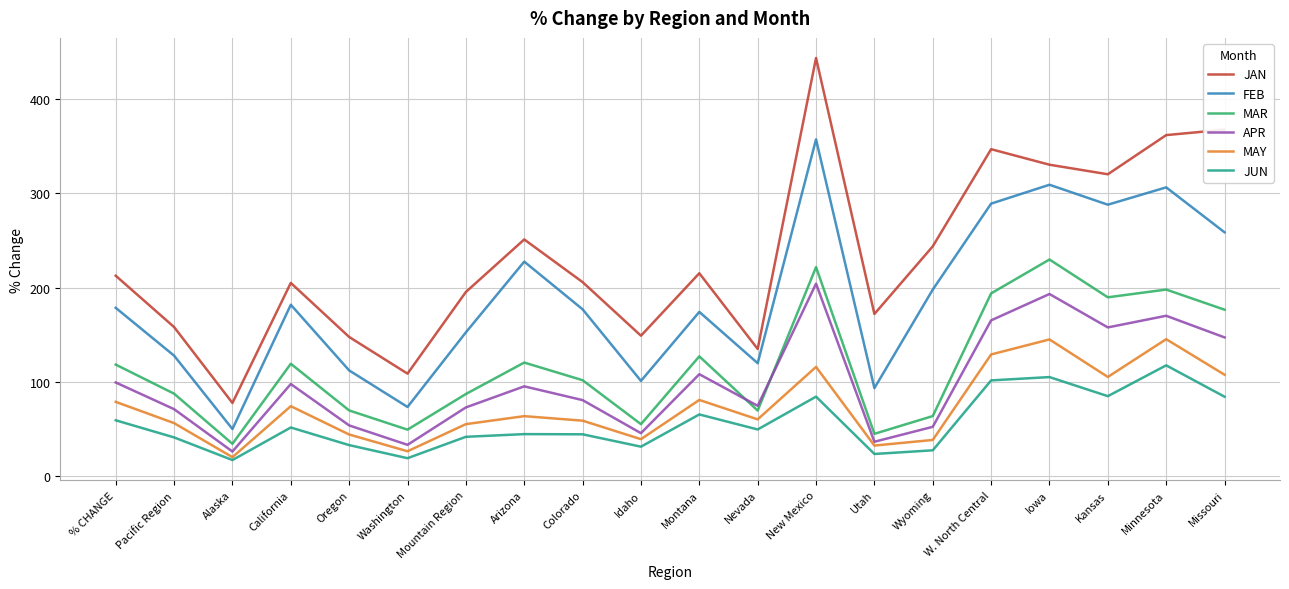

What is the highest value of the JUN series?

117.6